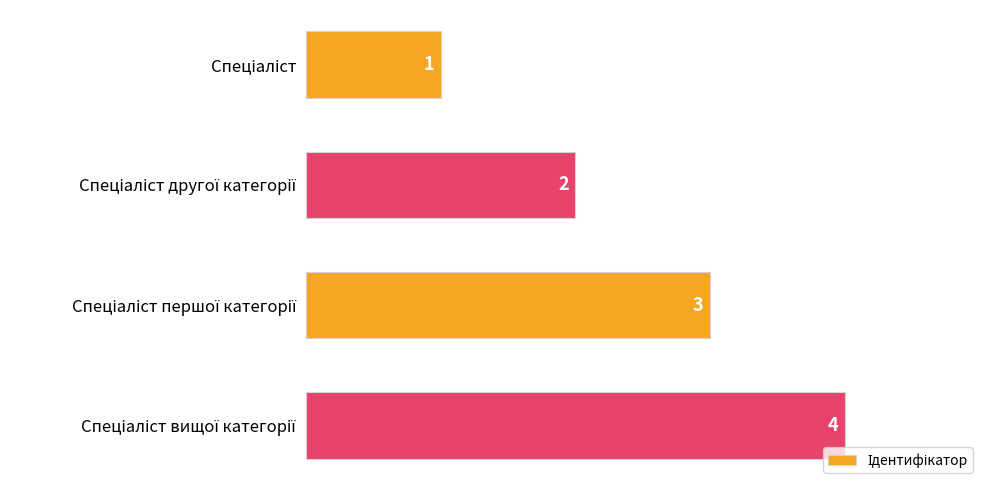

How many bars are there in total?

4